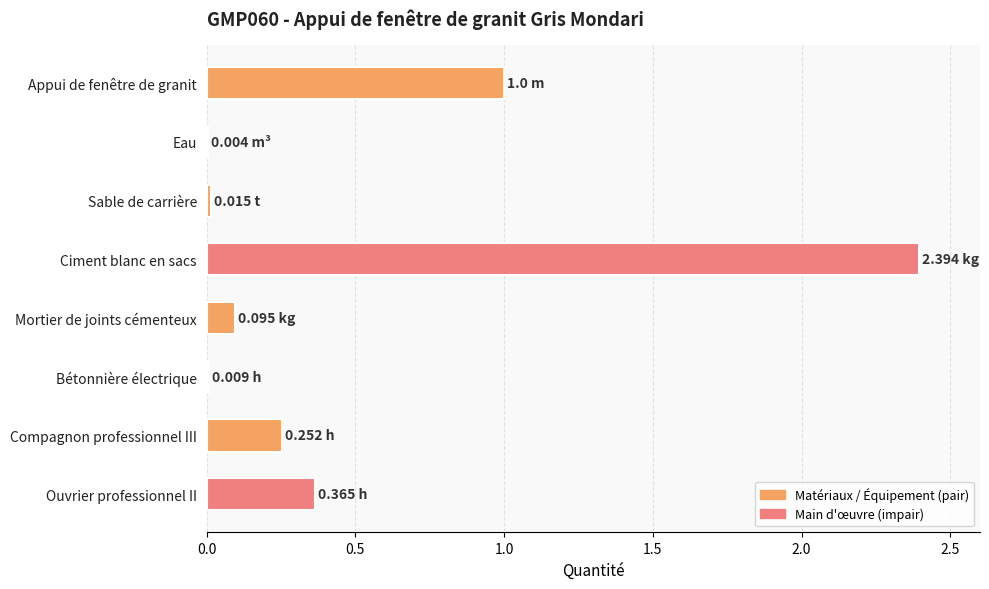

What is the sum of all values?

4.1